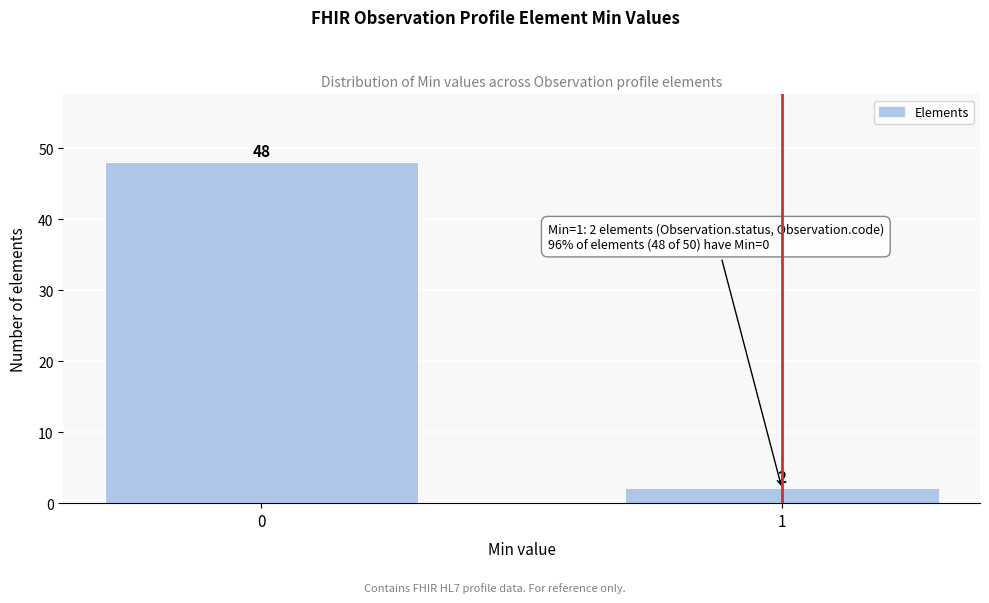

Reading left to right, list all the values displayed in this chart.

48	2